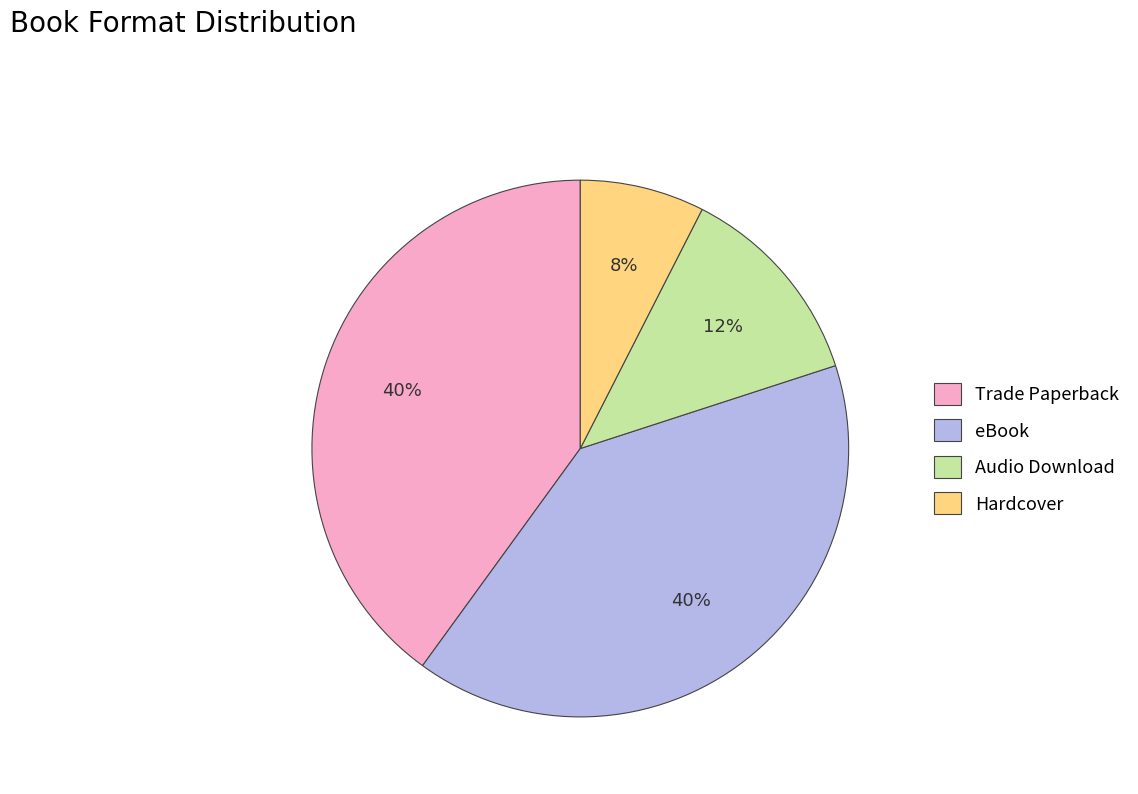

To the nearest percent, what is the combined percentage of Audio Download and Hardcover?

20%